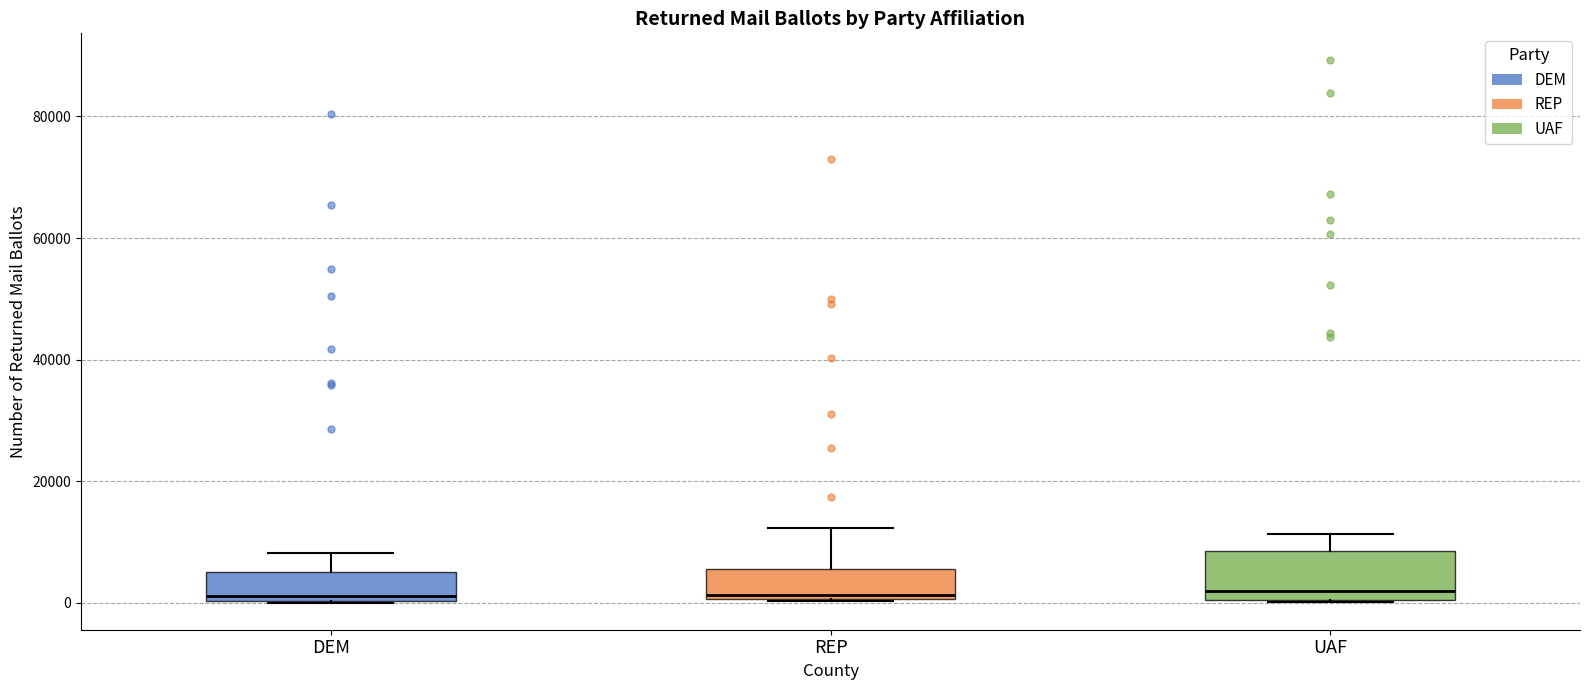

Comparing the boxes themselves (not the whiskers), which one is the tallest?

UAF